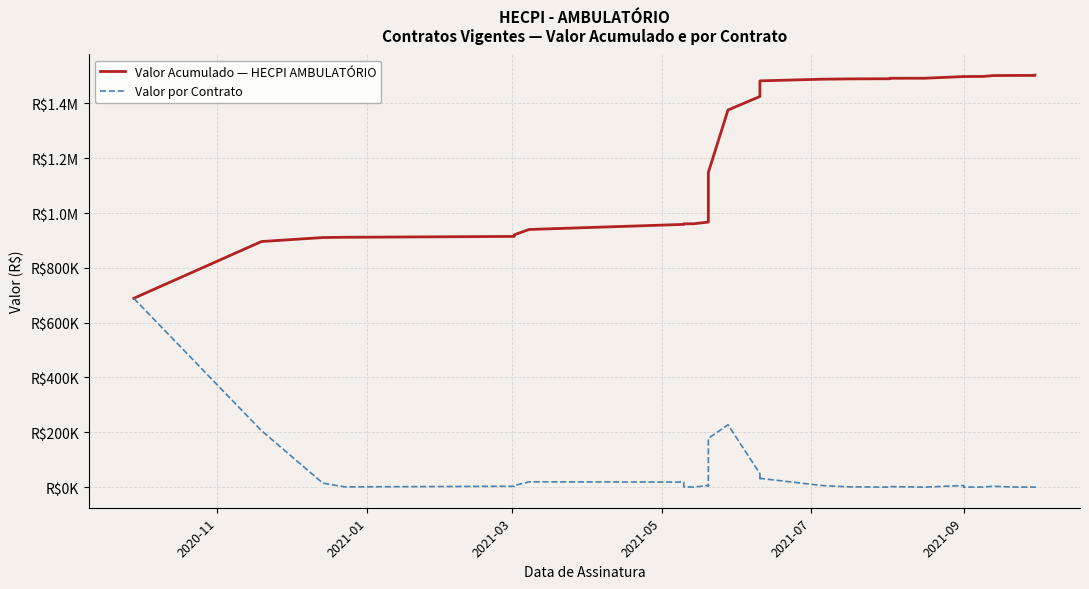

True or false: Valor por Contrato and Valor Acumulado — HECPI AMBULATÓRIO cross at least once.

False